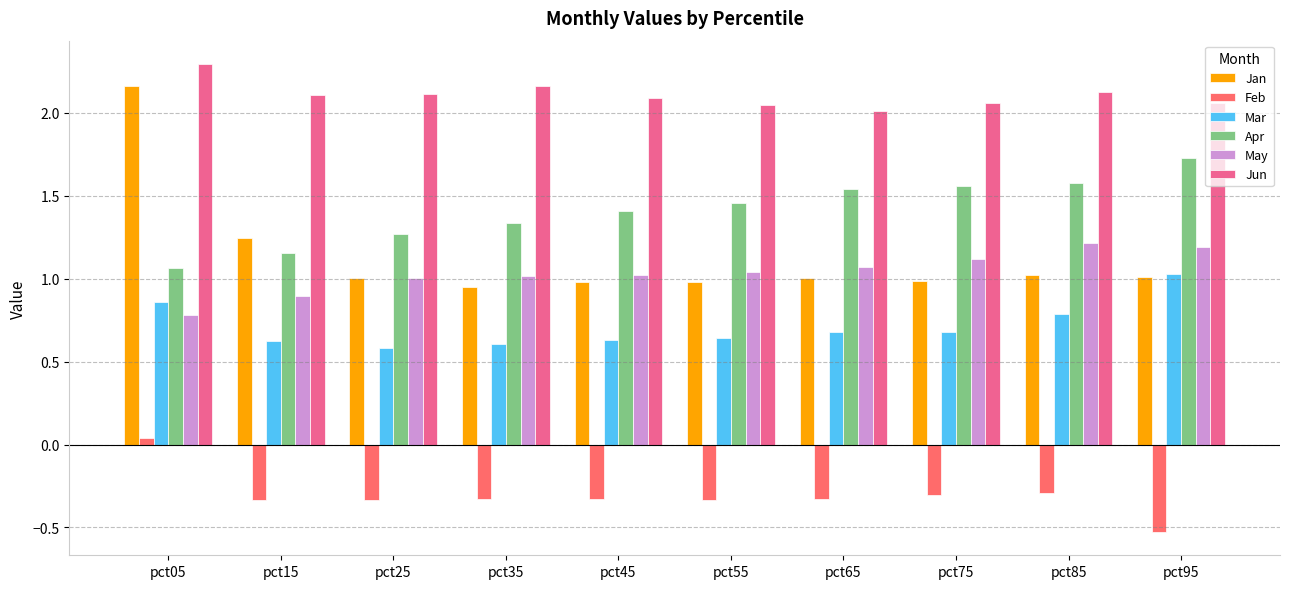

What are all the series names shown in the legend?

Jan, Feb, Mar, Apr, May, Jun